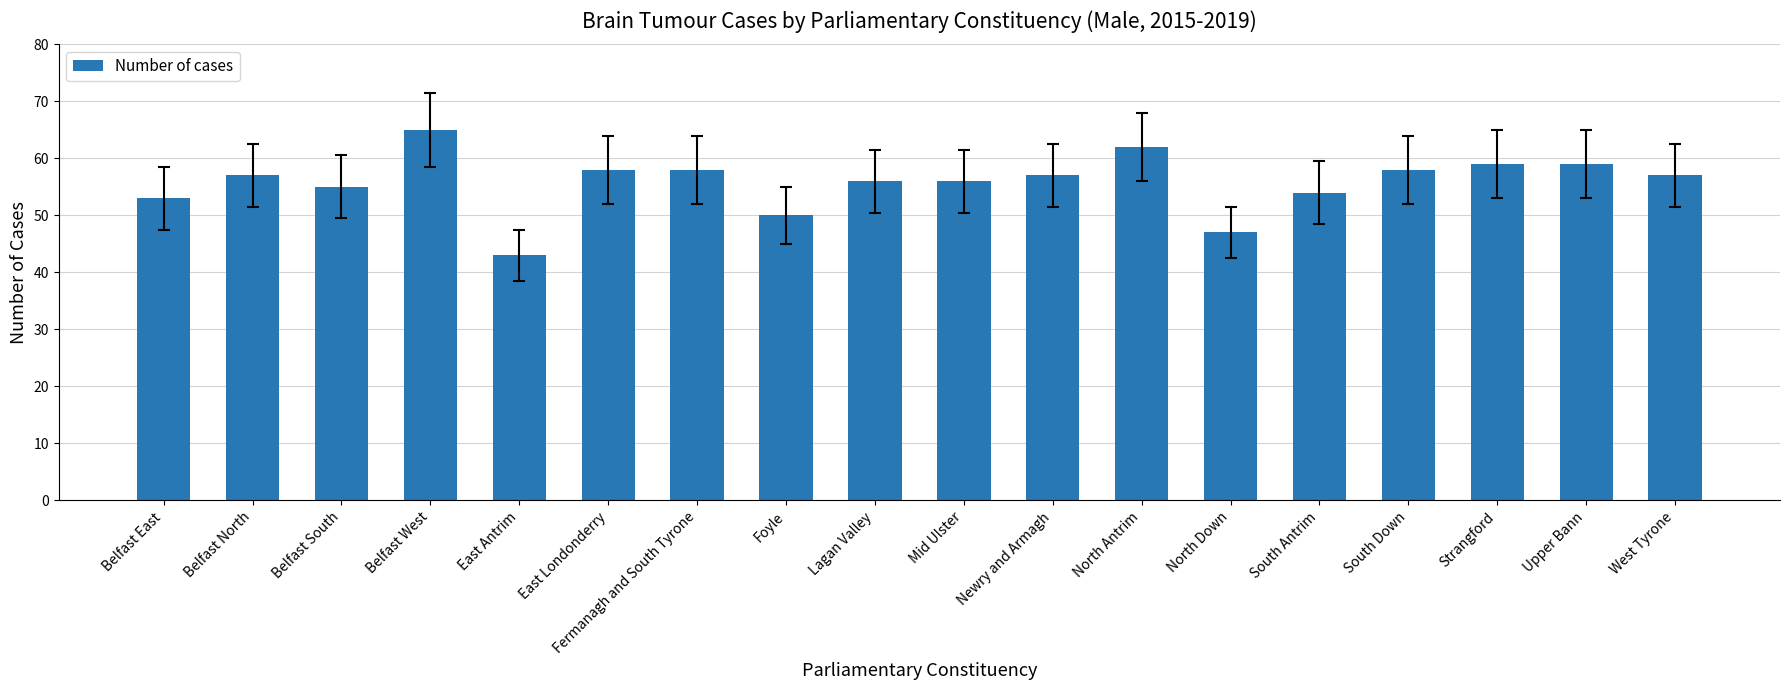

True or false: the data shows 81 at North Down.

False